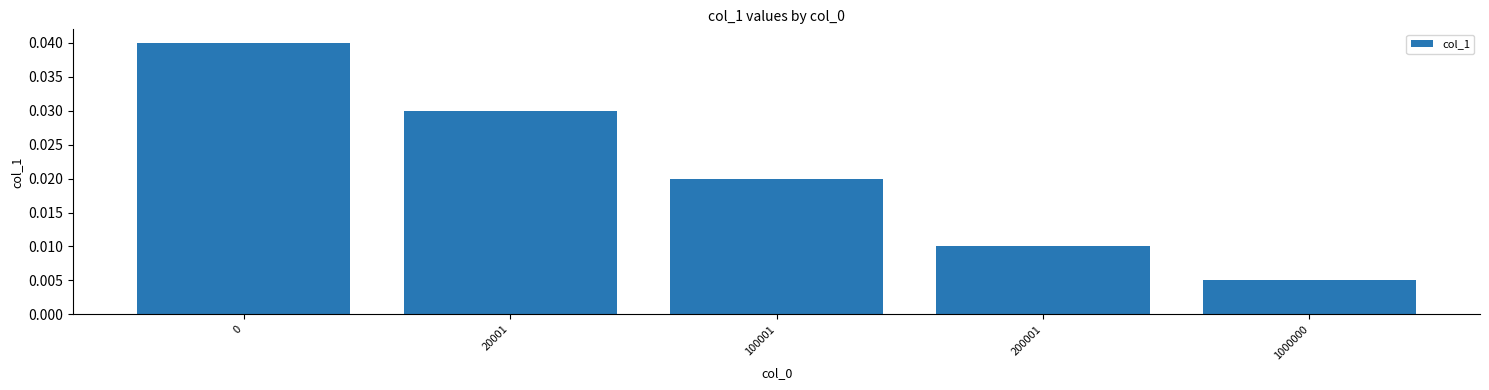

How many values are between 0 and 1?

5